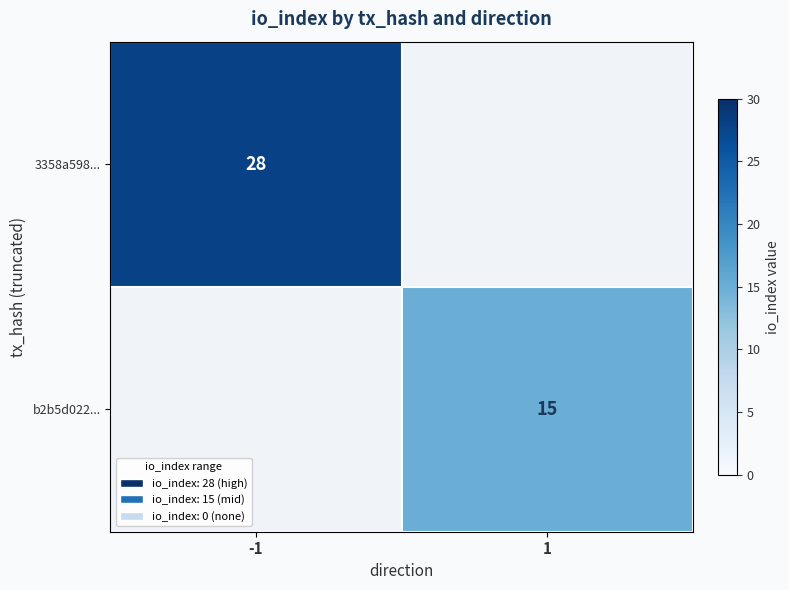

Is it true that b2b5d022... equals 15 at 1?

True